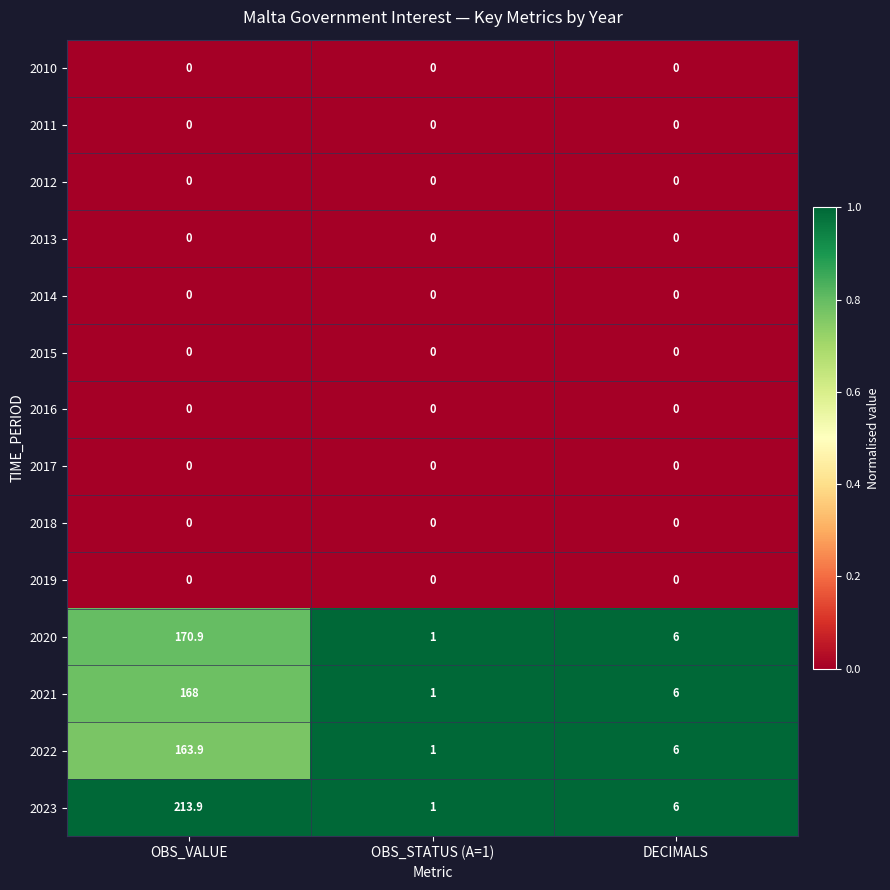

What is the total value across all series at DECIMALS?

24.0